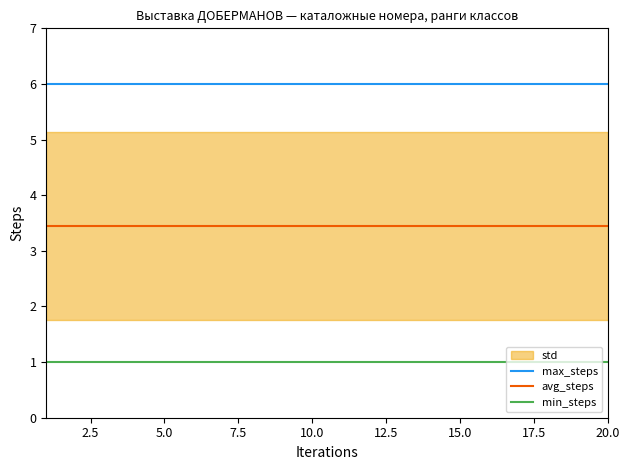

List the series in order of their overall mean, highest first.

max_steps, avg_steps, min_steps